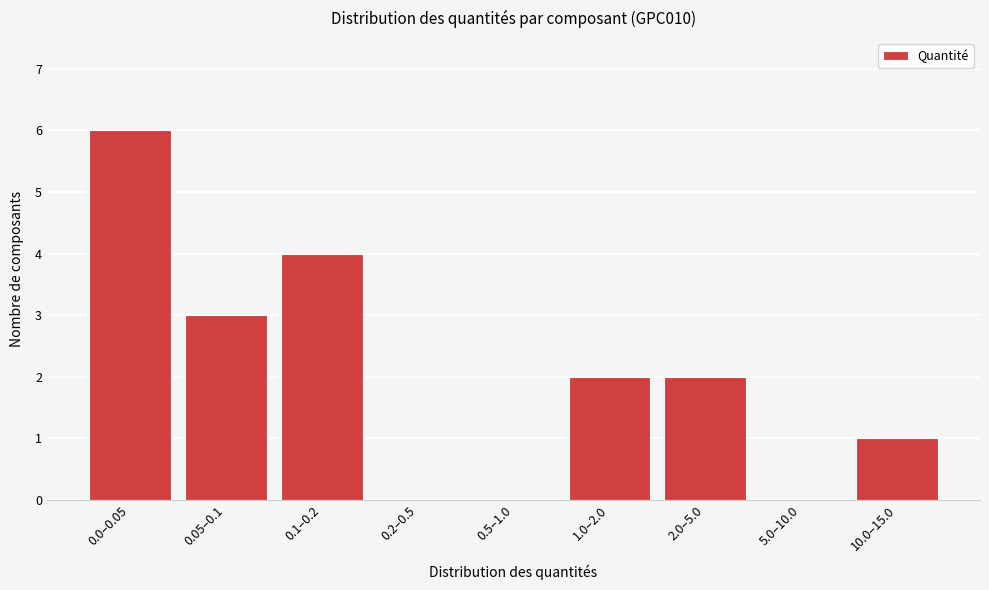

Reading left to right, extract all data points from this chart.

0.0–0.05=6	0.05–0.1=3	0.1–0.2=4	0.2–0.5=0	0.5–1.0=0	1.0–2.0=2	2.0–5.0=2	5.0–10.0=0	10.0–15.0=1